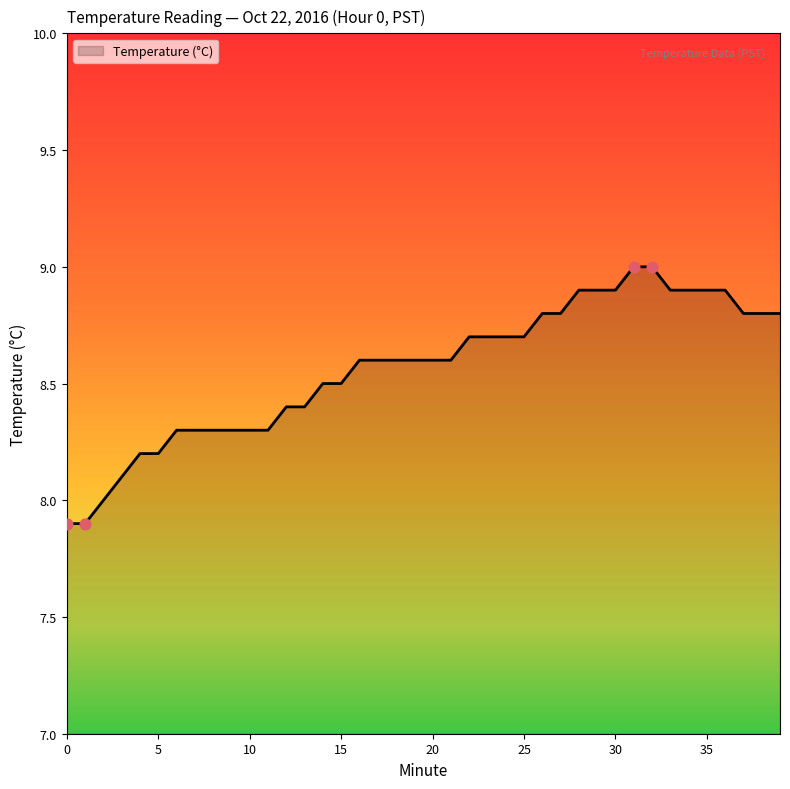

What is the maximum value shown in the chart?

9.0